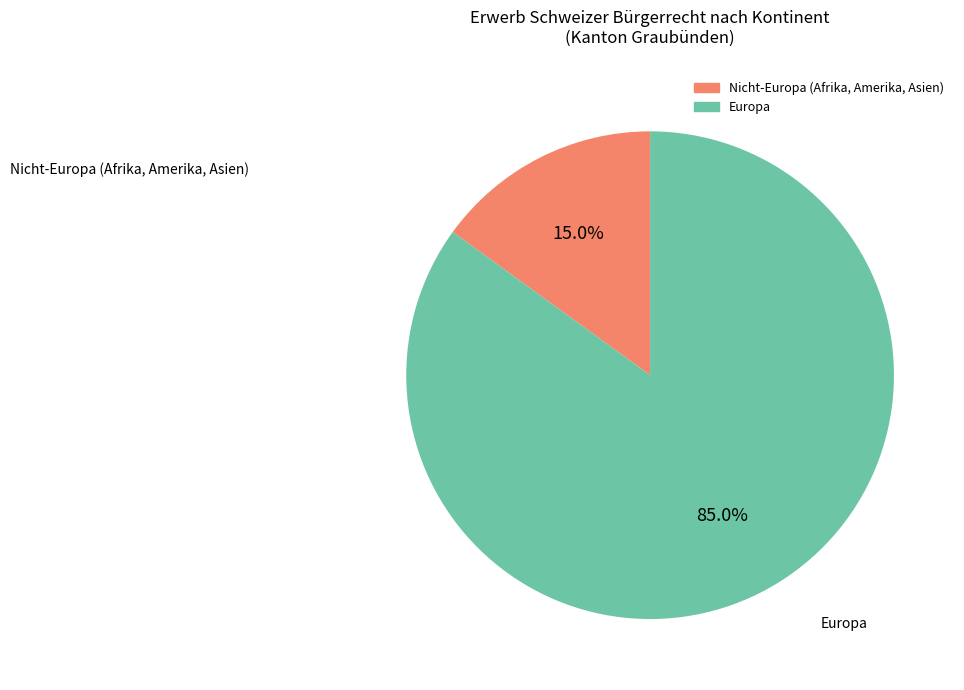

Does any single category account for the majority?

Yes